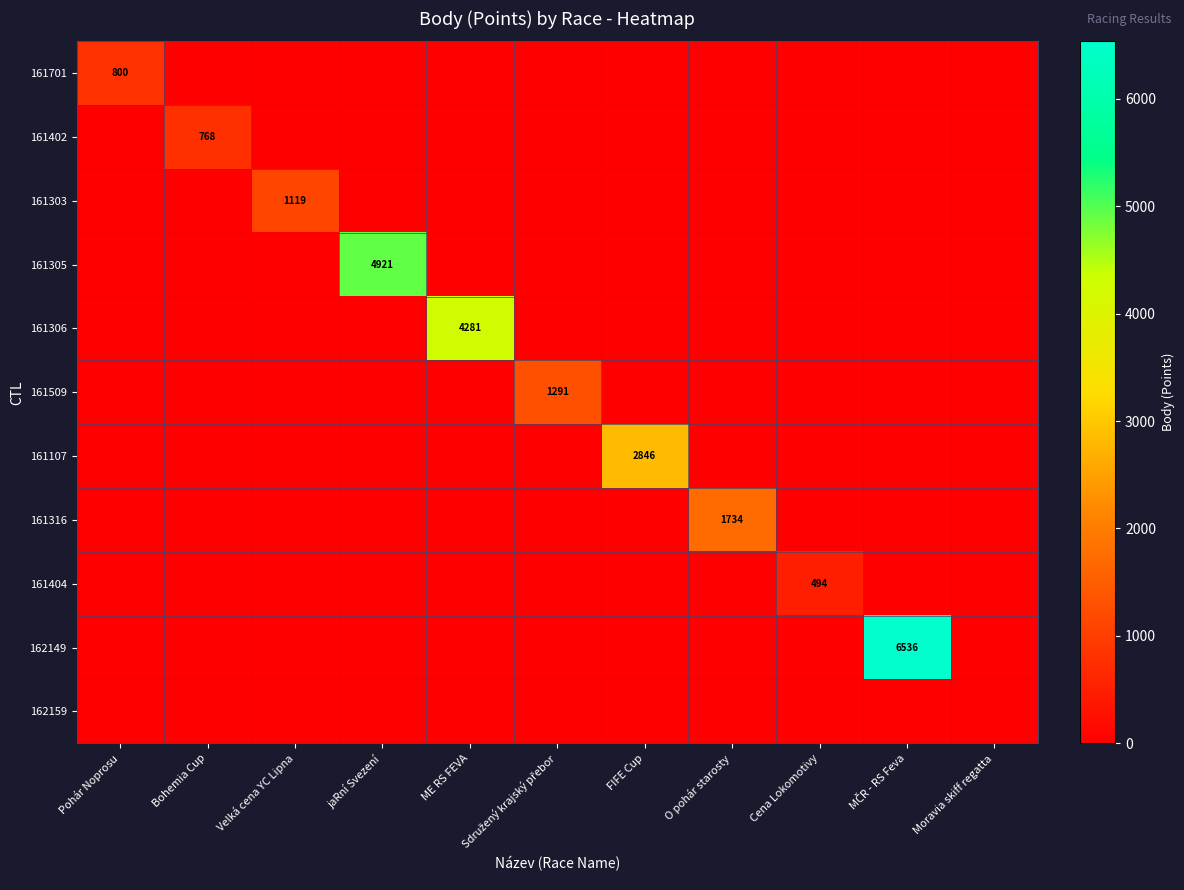

The value of 161303 at Velká cena YC Lipna is 1625. True or false?

False